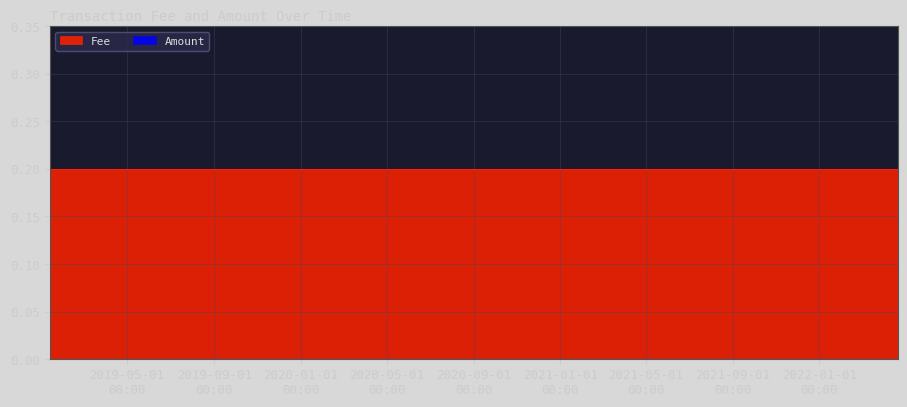

What is the label of the 2nd point from the left?

2019-01-11 23:07:50